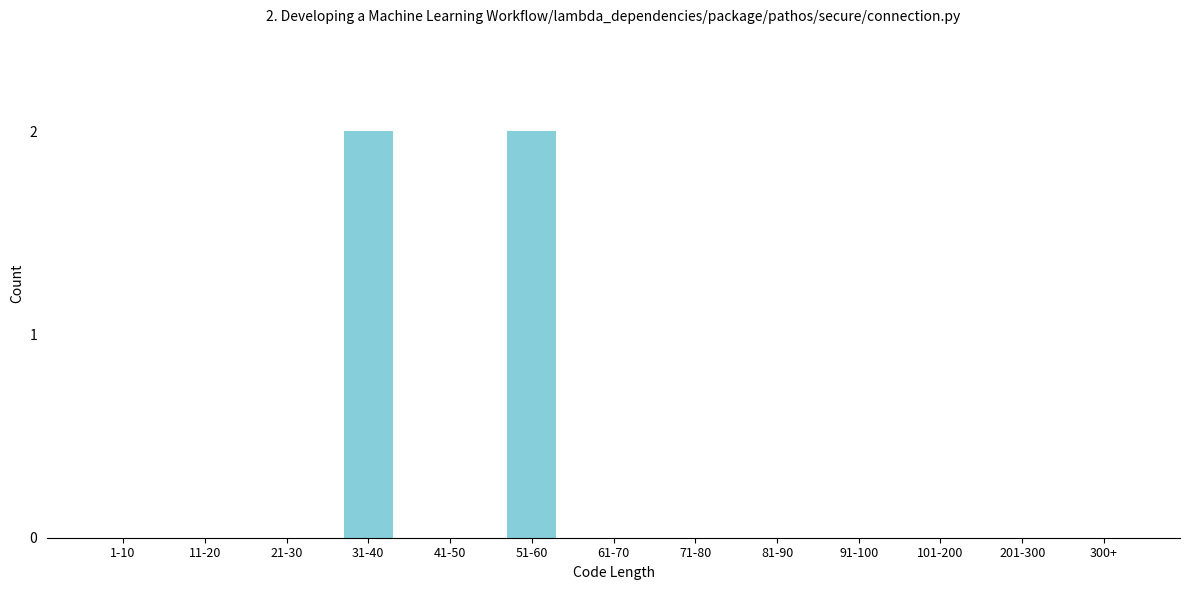

Reading left to right, extract all data points from this chart.

1-10=0	11-20=0	21-30=0	31-40=2	41-50=0	51-60=2	61-70=0	71-80=0	81-90=0	91-100=0	101-200=0	201-300=0	300+=0